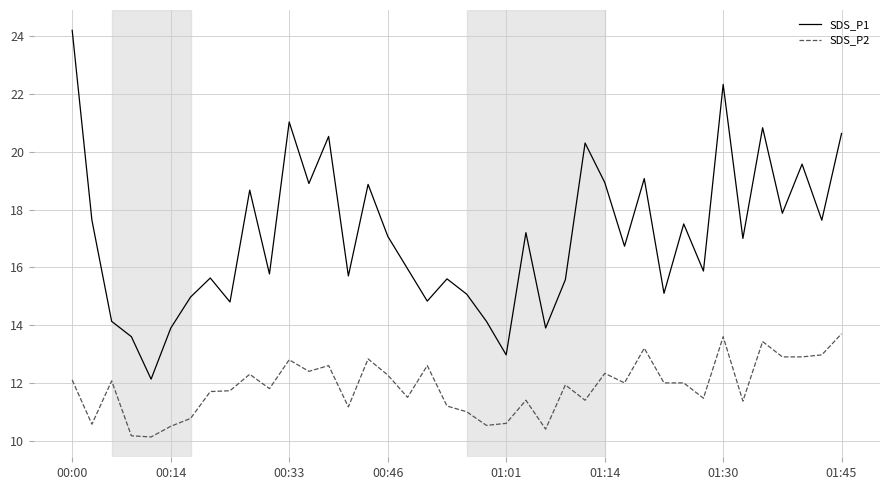

Which series has the largest total across all categories?

SDS_P1